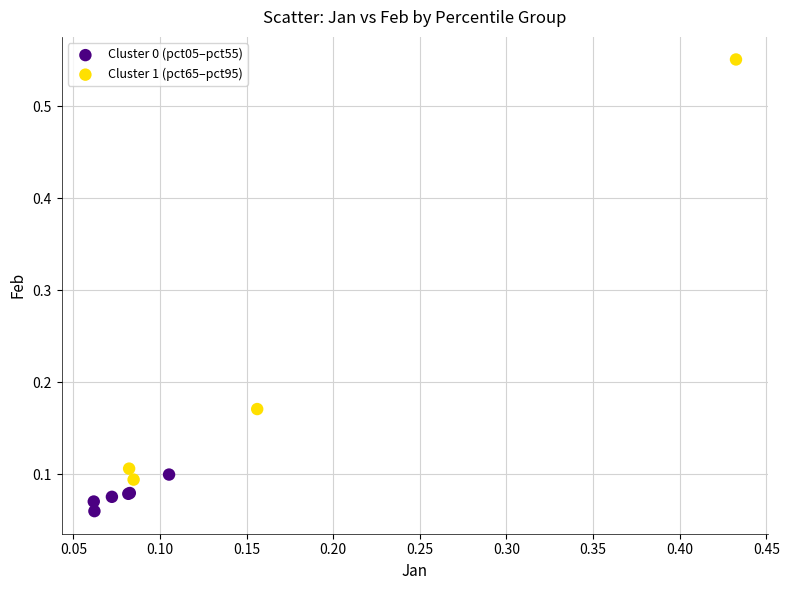

Which series reaches the maximum Y coordinate?

Cluster 1 (pct65–pct95)